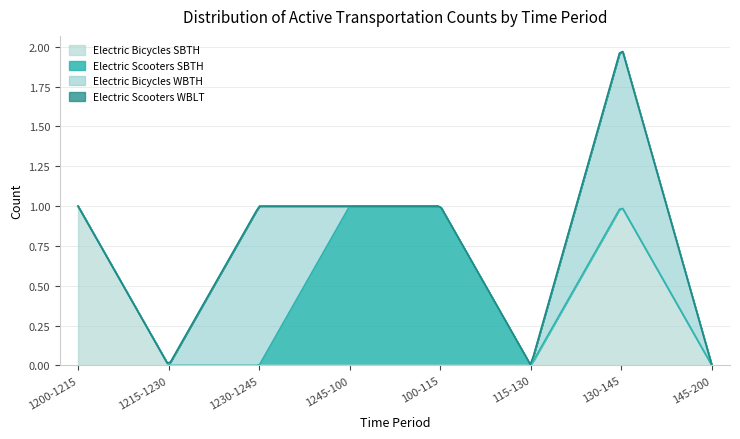

Which series changed the most between 100-115 and 130-145?

Electric Bicycles SBTH